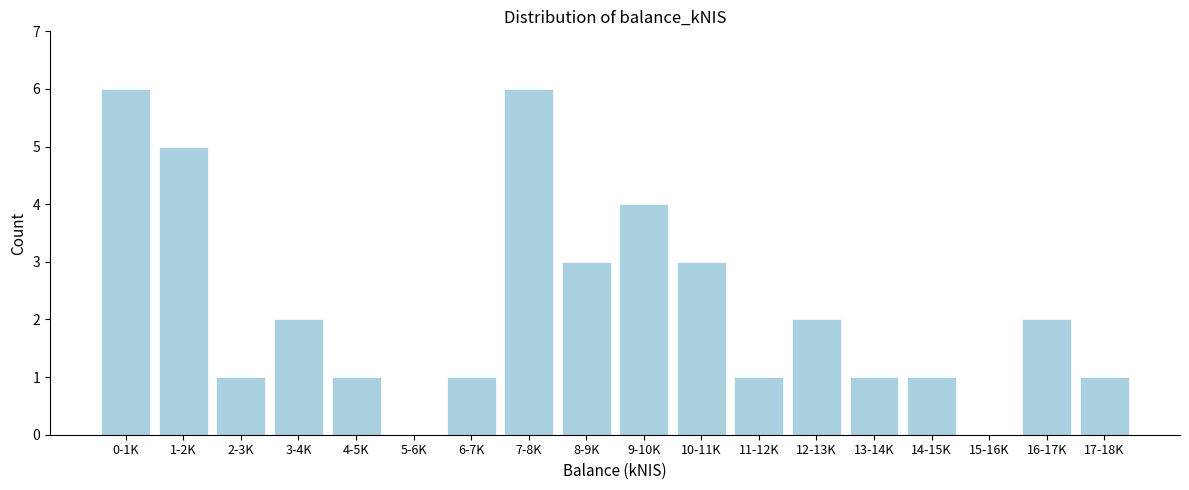

Reading left to right, list all the values displayed in this chart.

0-1K=6	1-2K=5	2-3K=1	3-4K=2	4-5K=1	5-6K=0	6-7K=1	7-8K=6	8-9K=3	9-10K=4	10-11K=3	11-12K=1	12-13K=2	13-14K=1	14-15K=1	15-16K=0	16-17K=2	17-18K=1